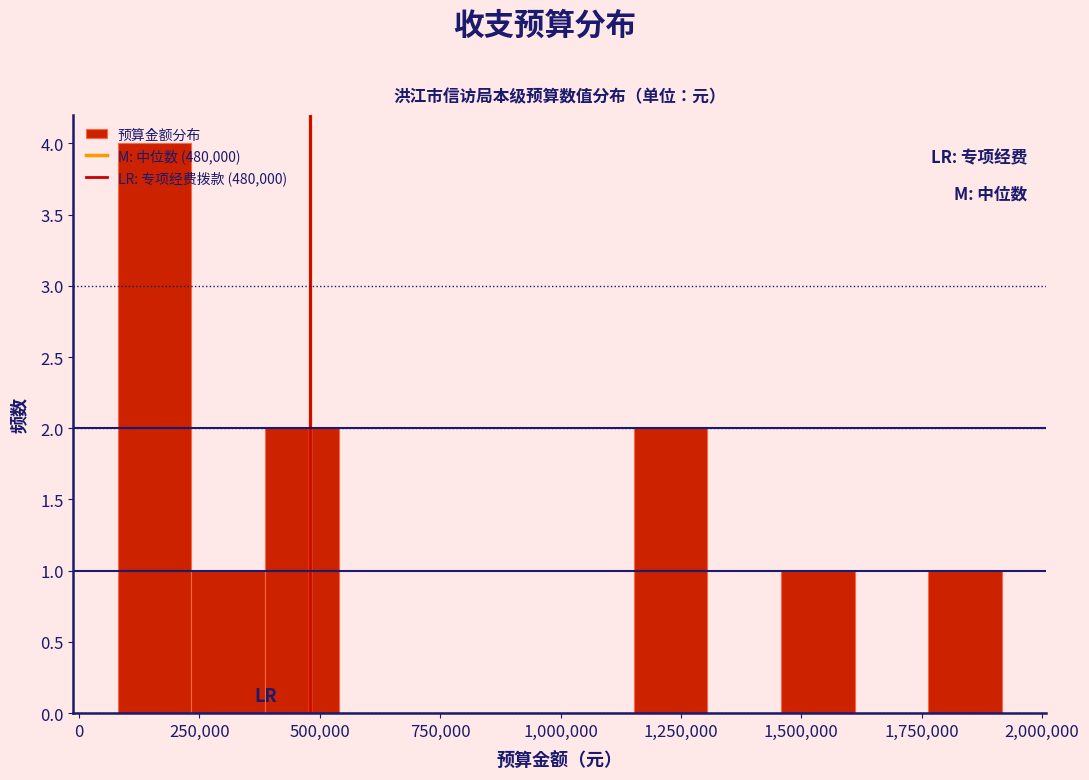

Around what value on the x-axis is the tallest bar? Give the approximate position of its centre, as read against the axis.

150000